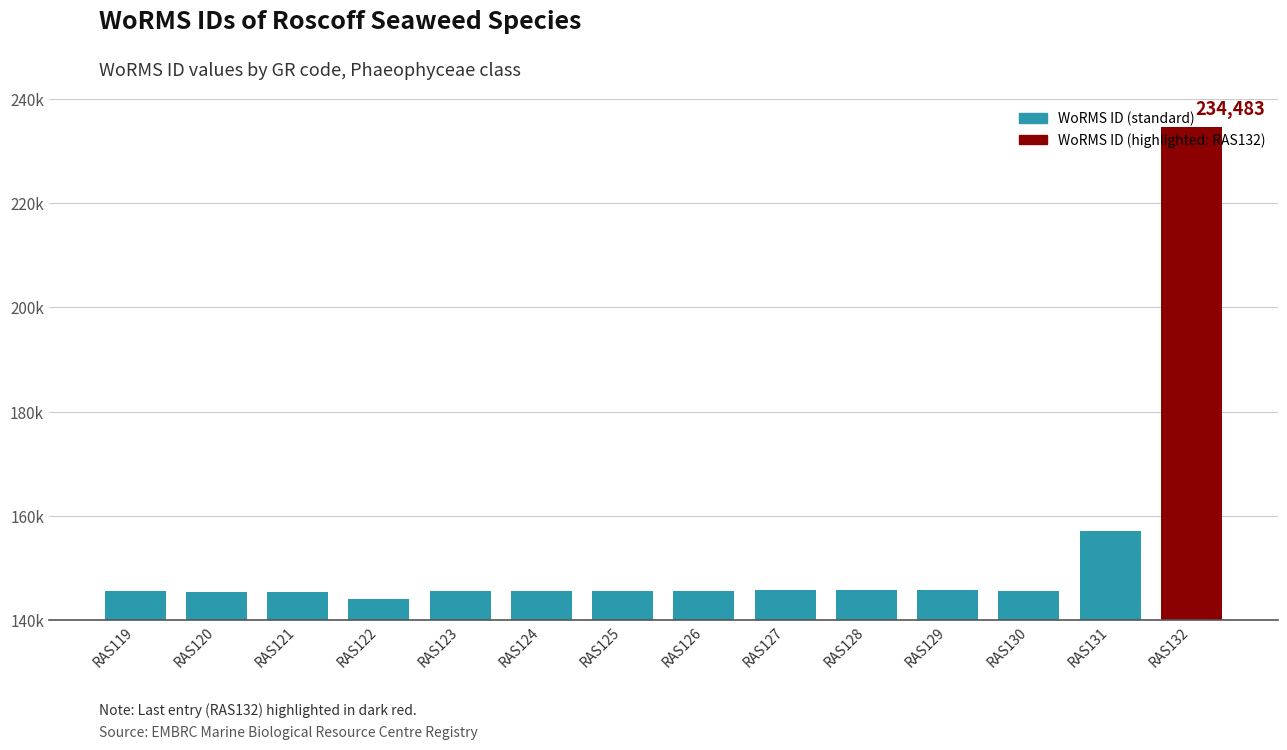

Approximately how many times larger is the value at RAS129 compared to RAS122?

1.0